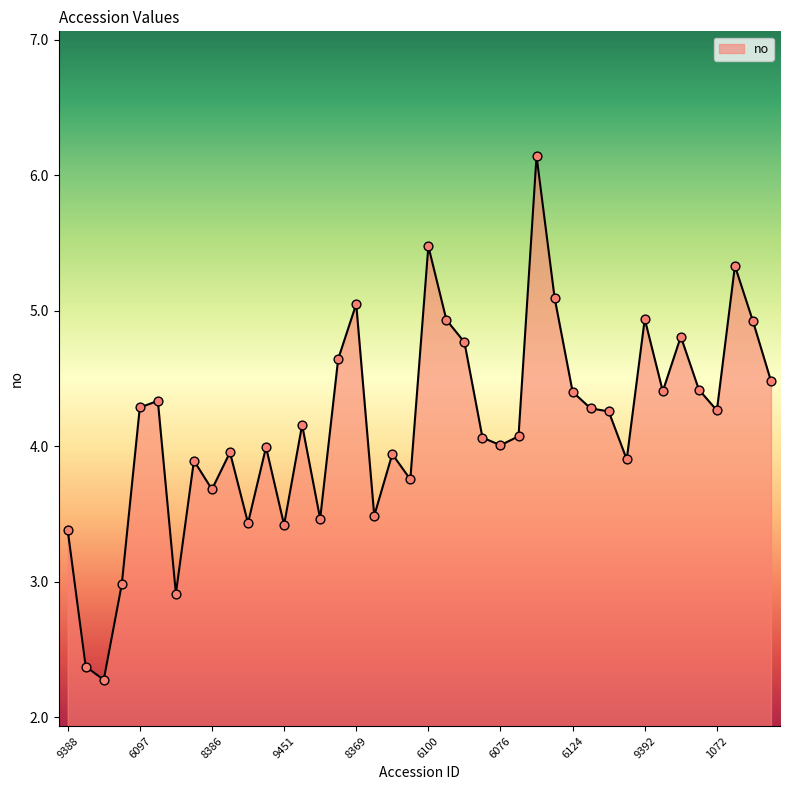

What is the maximum value shown in the chart?

6.1